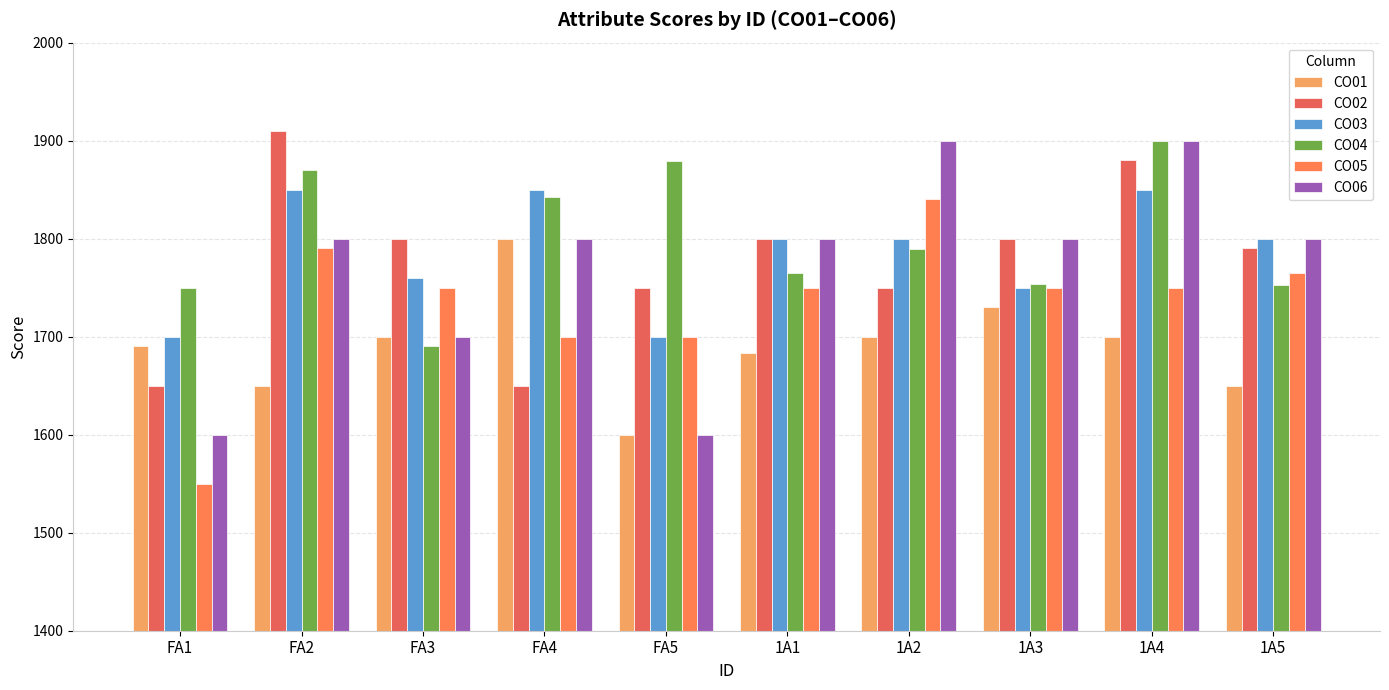

What is the smallest value displayed?

1550